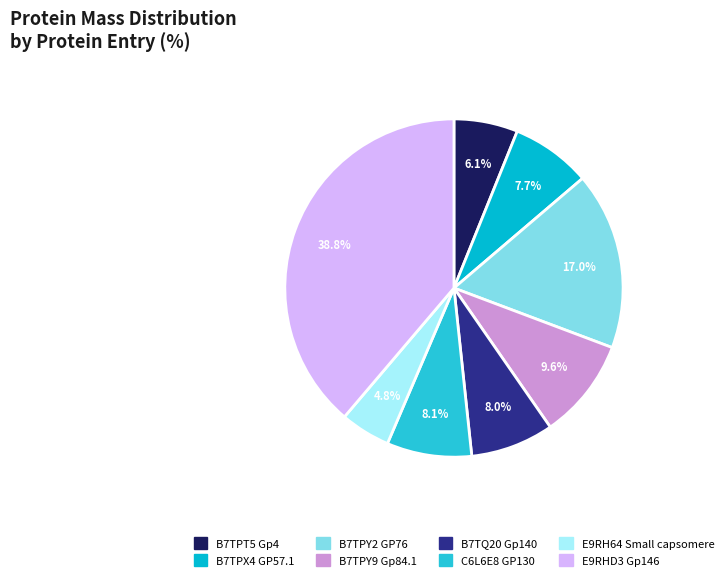

How many slices are in this pie chart?

8